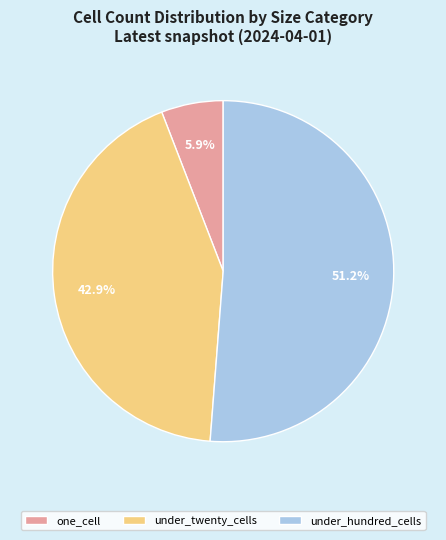

What percentage do under_hundred_cells and one_cell together represent?

57.1%